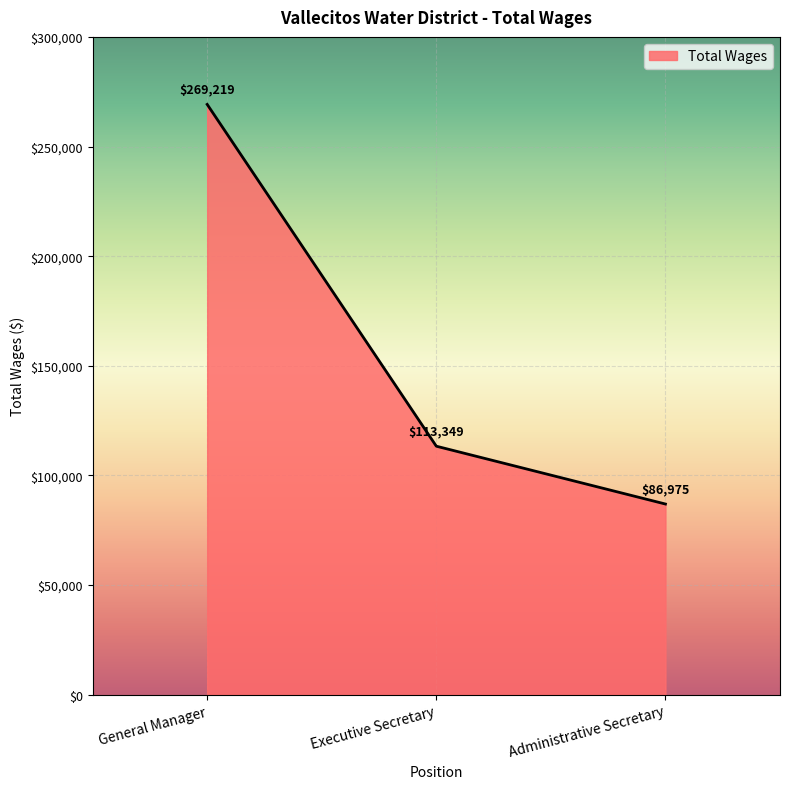

What is the difference between the values at General Manager and Administrative Secretary?

182244